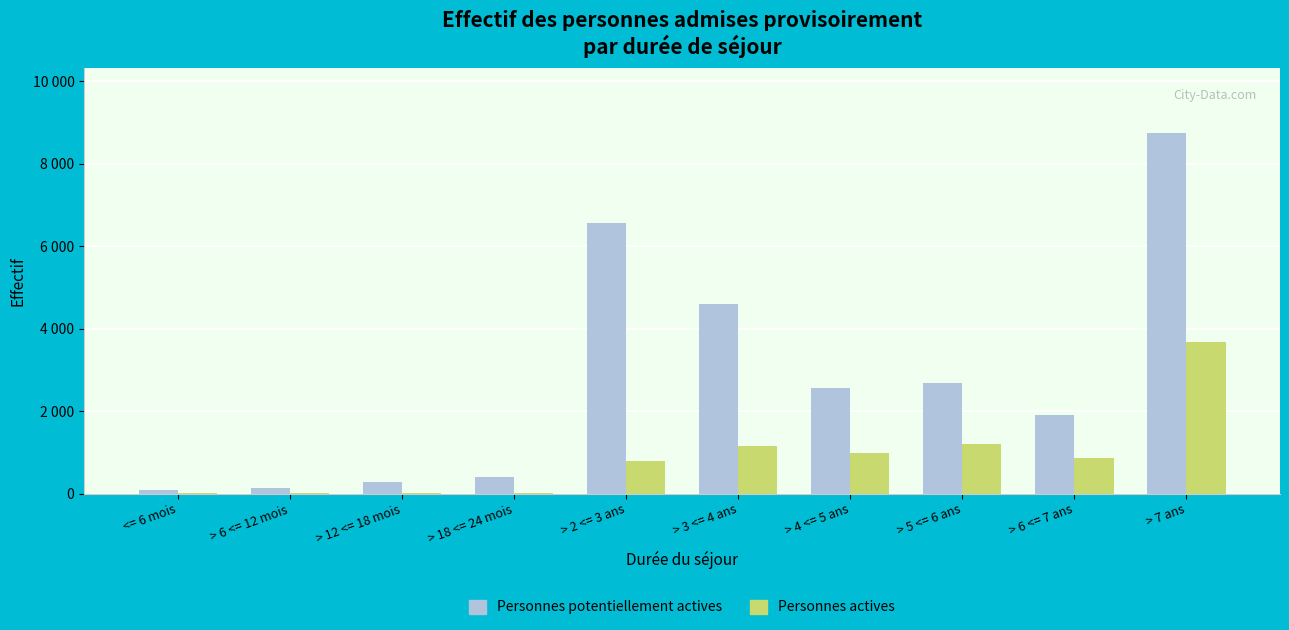

What are all the series names shown in the legend?

Personnes potentiellement actives, Personnes actives